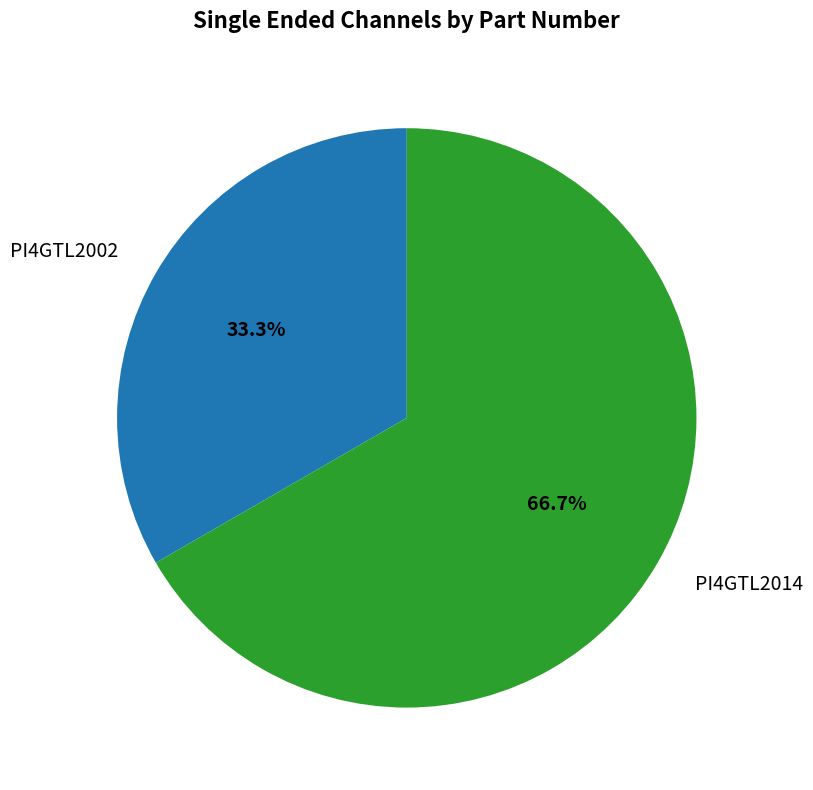

Which slice is the largest?

PI4GTL2014